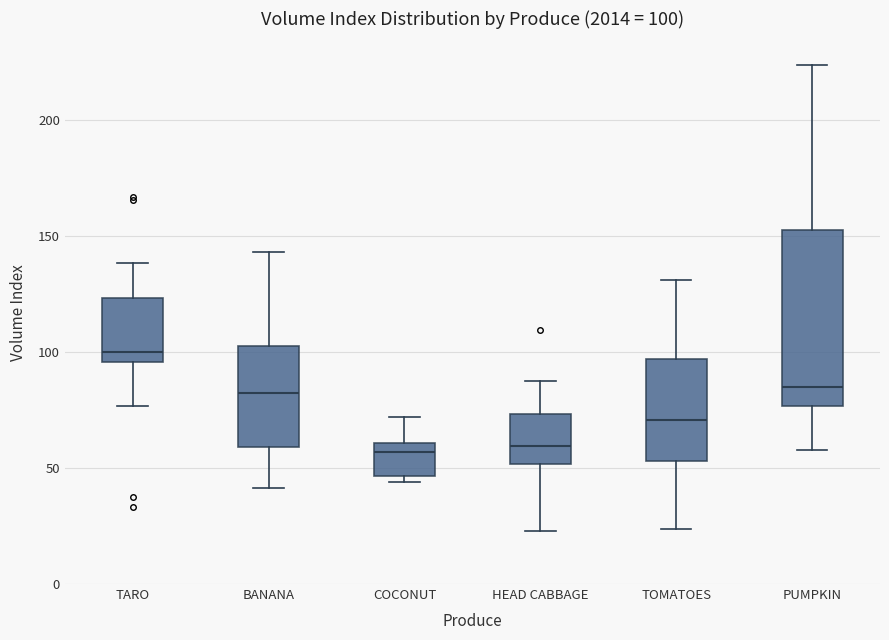

Which box is the tallest, from its lower edge to its upper edge?

PUMPKIN